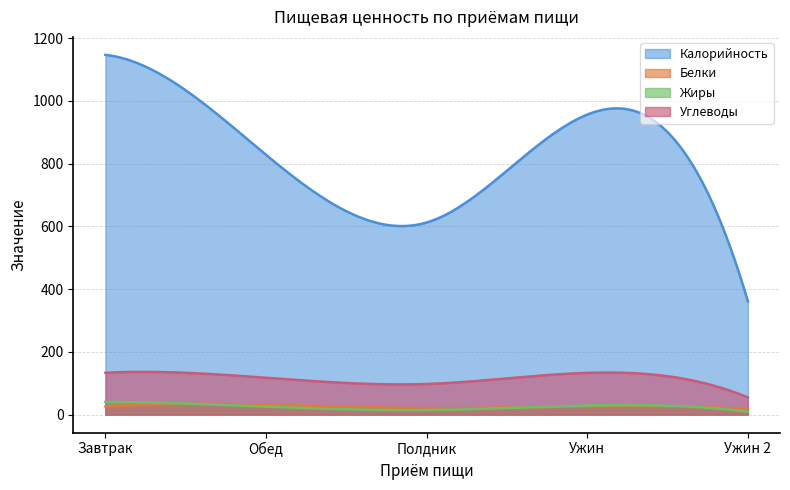

What are all the series names shown in the legend?

Калорийность, Белки, Жиры, Углеводы